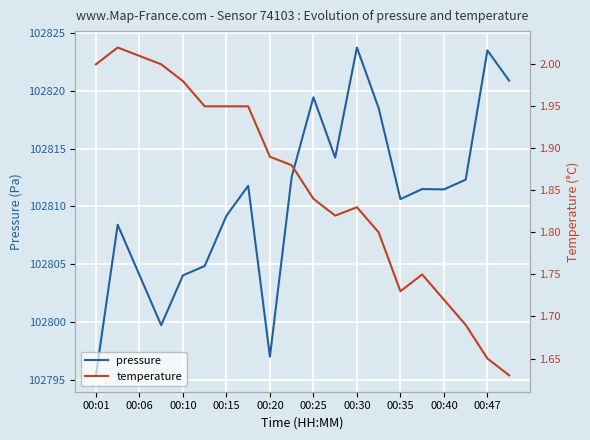

What is the difference between the maximum and minimum values in the pressure series?

28.4